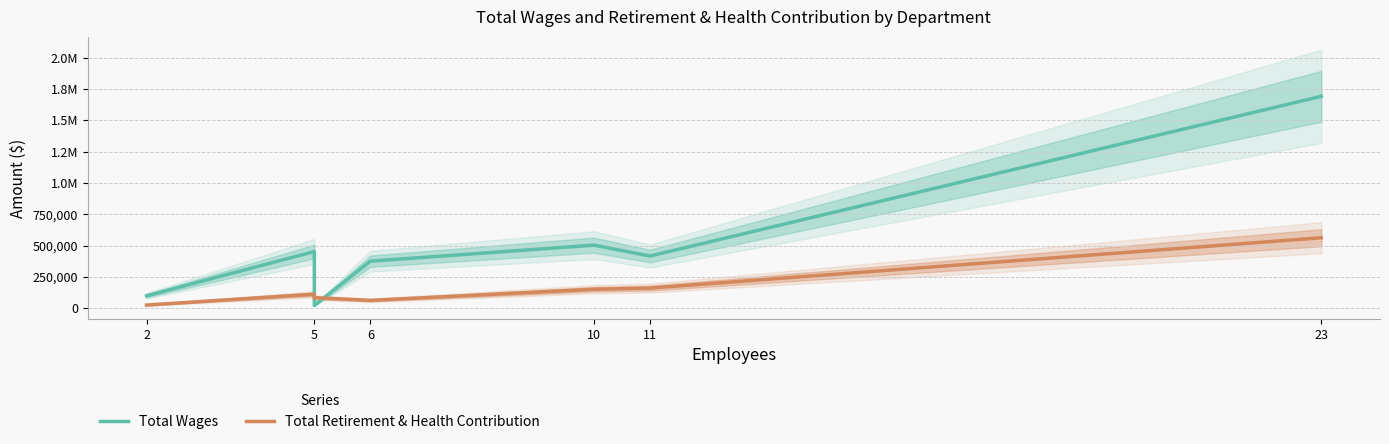

Is it true that Total Retirement & Health Contribution equals 26759 at 2?

True